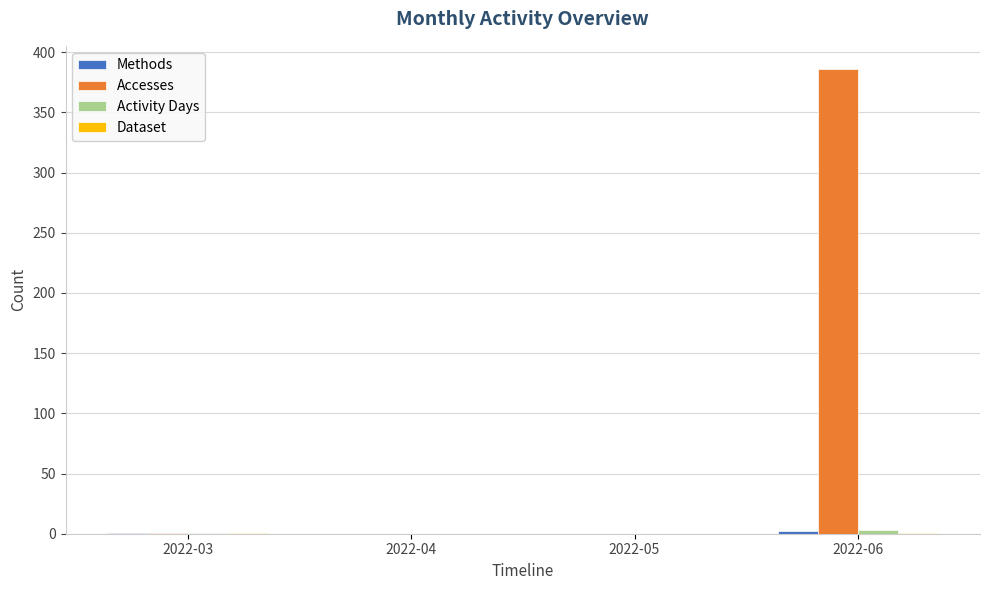

True or false: Accesses has a value of 155 at 2022-06.

False